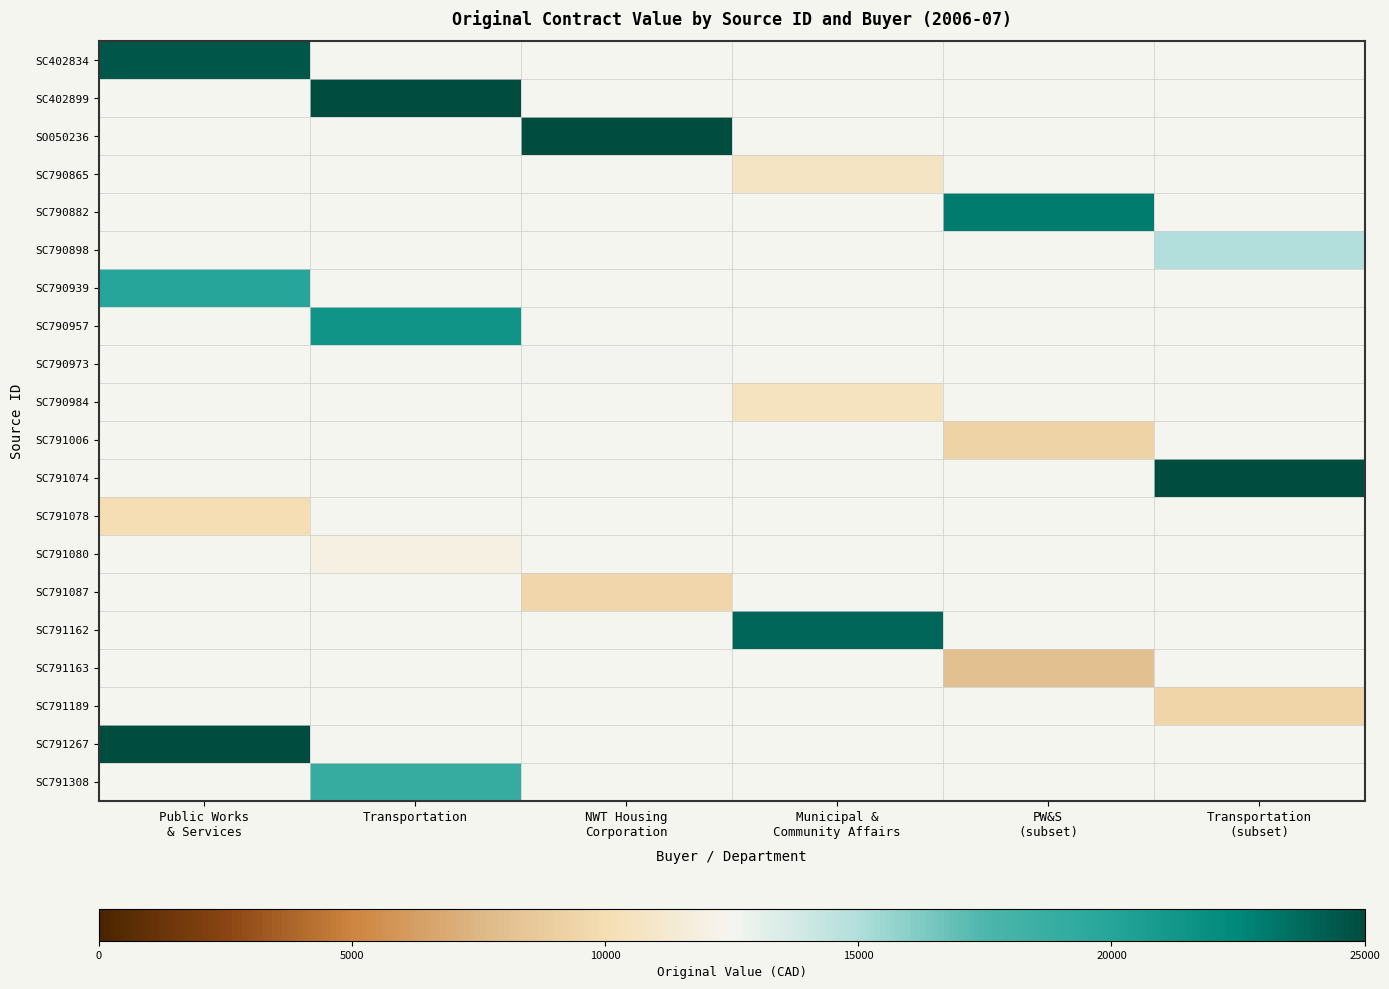

Rank the series by their maximum value, from highest to lowest.

SC402899, SO050236, SC791074, SC791267, SC402834, SC791162, SC790882, SC790957, SC790939, SC791308, SC790898, SC790973, SC791080, SC790865, SC790984, SC791078, SC791087, SC791189, SC791006, SC791163